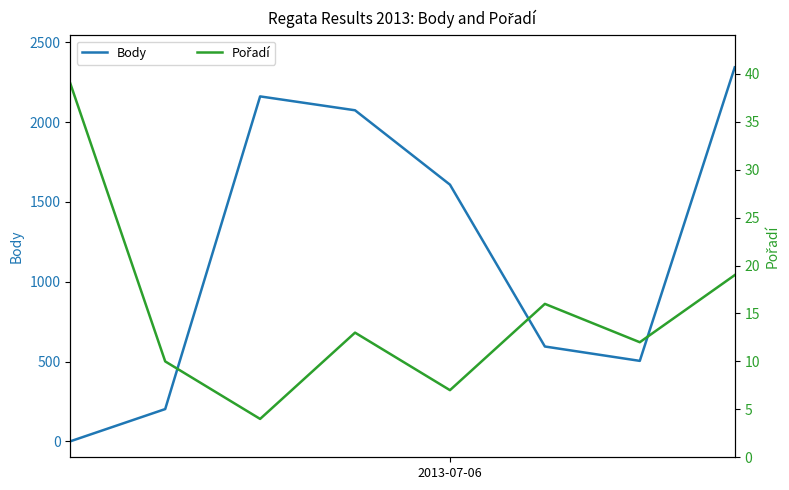

At how many categories does at least one series exceed 820?

4